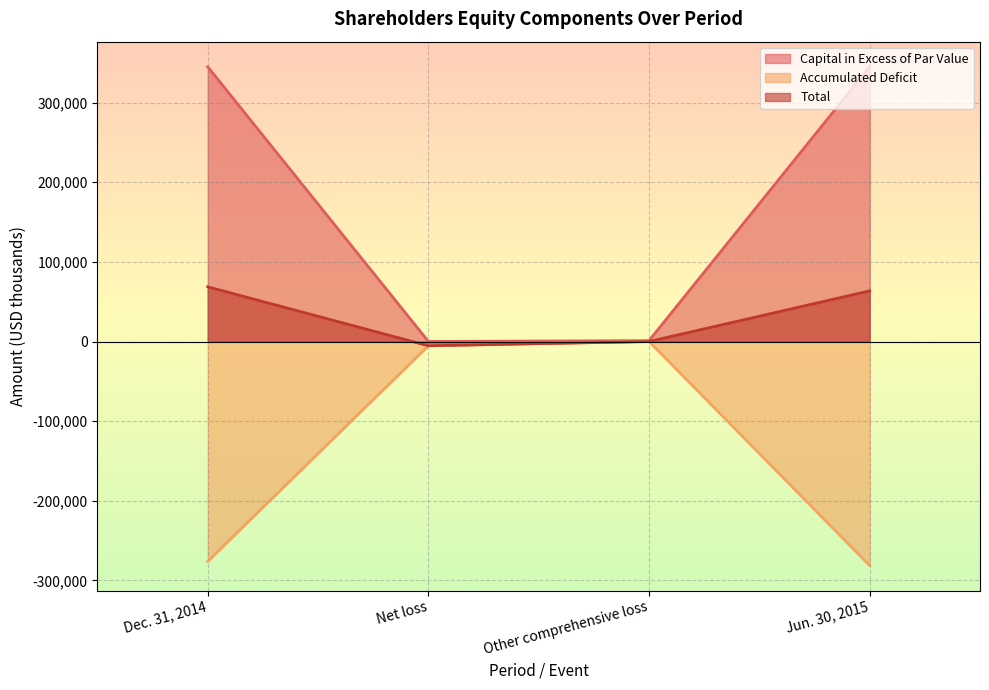

Which series changed the most between Dec. 31, 2014 and Jun. 30, 2015?

Accumulated Deficit